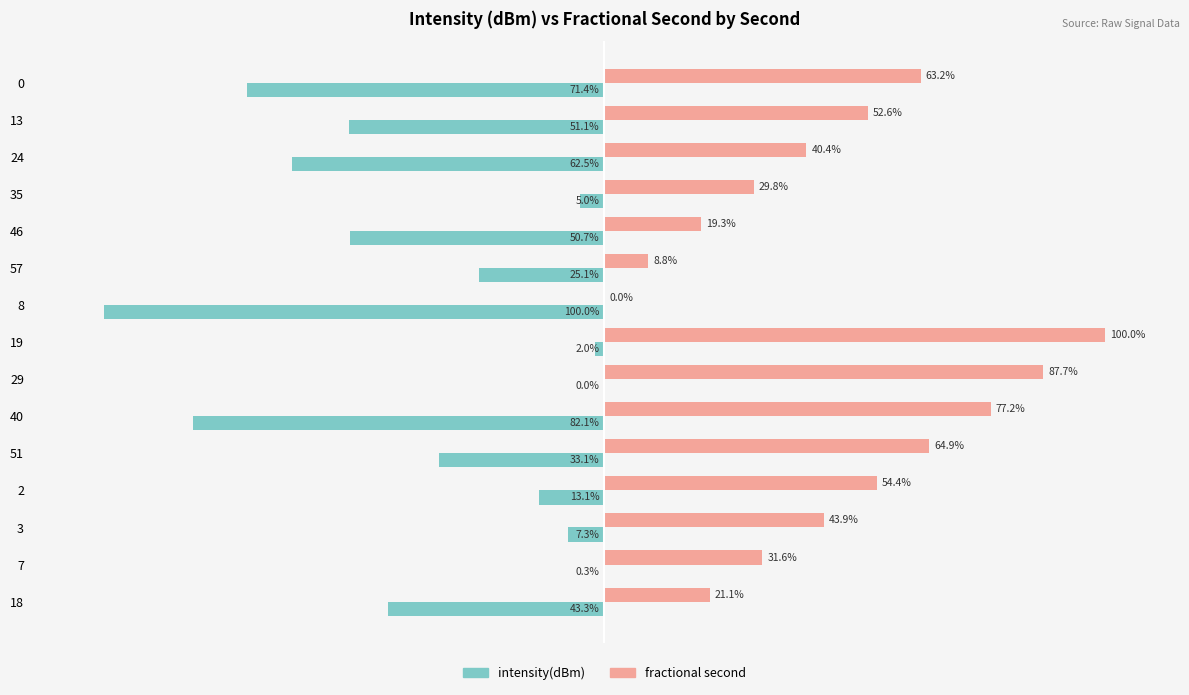

Between 13 and 35, which series saw the biggest shift?

intensity(dBm)